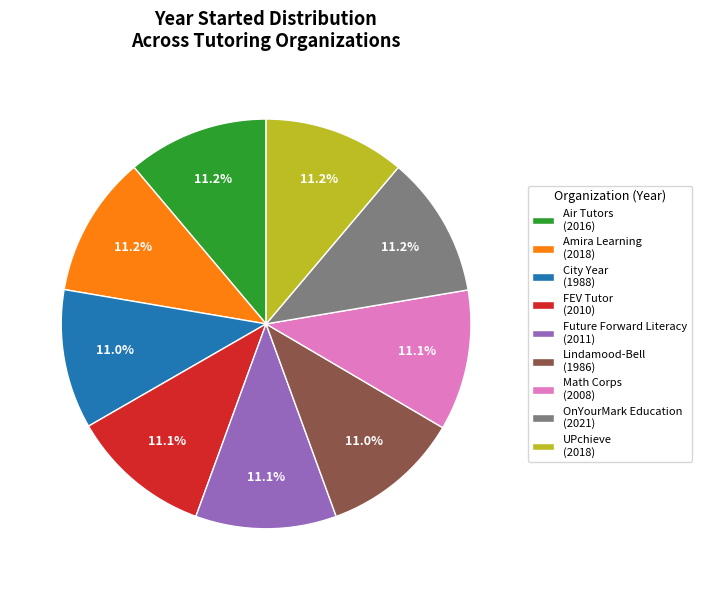

Does Lindamood-Bell (1986) account for over 50% of the chart?

No